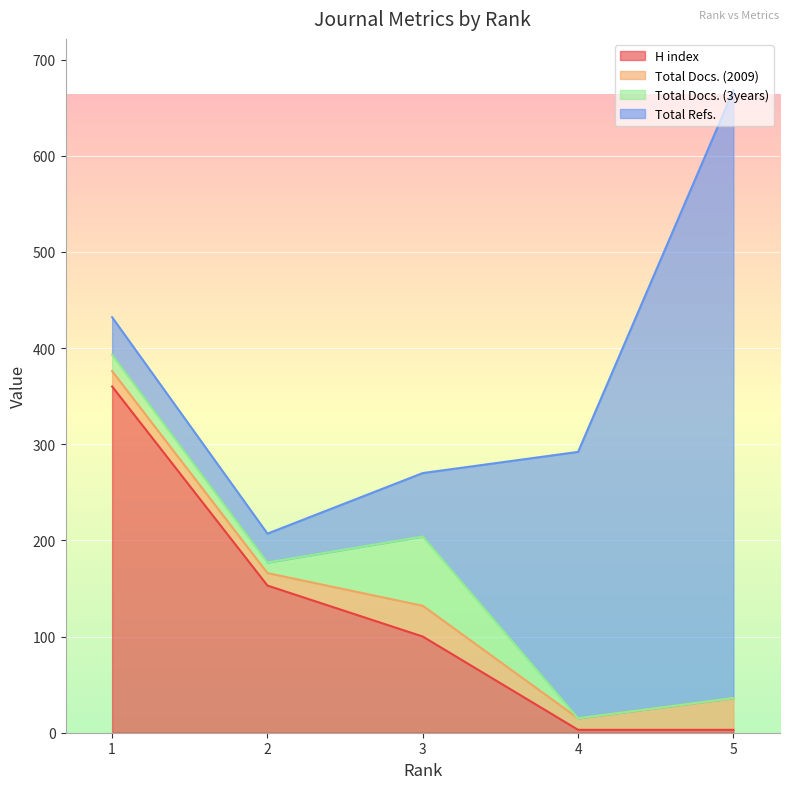

What are all the series names shown in the legend?

H index, Total Docs. (2009), Total Docs. (3years), Total Refs.